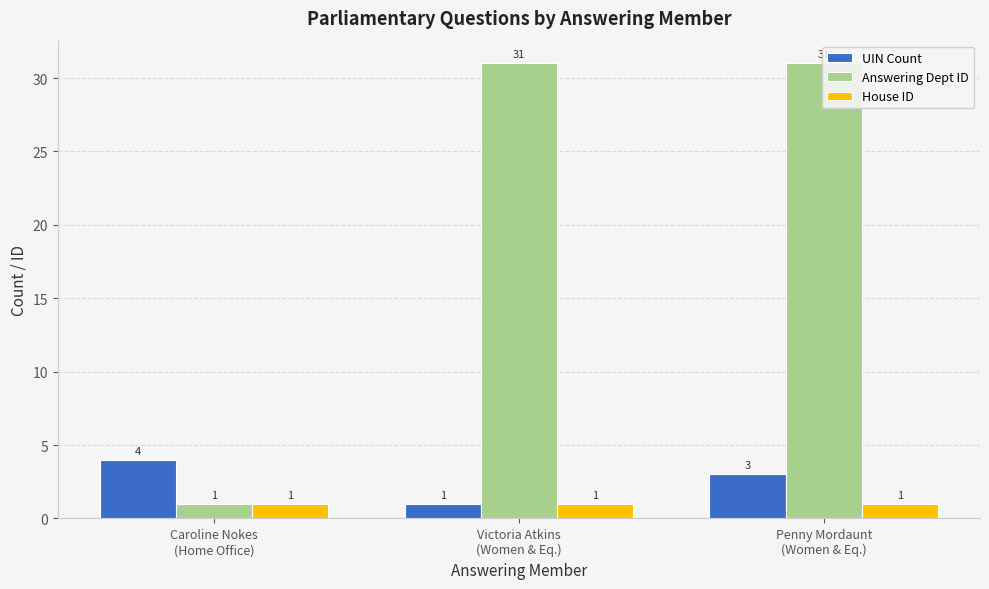

Reading left to right, transcribe all the data shown in this chart.

UIN Count: 4	1	3
Answering Dept ID: 1	31	31
House ID: 1	1	1